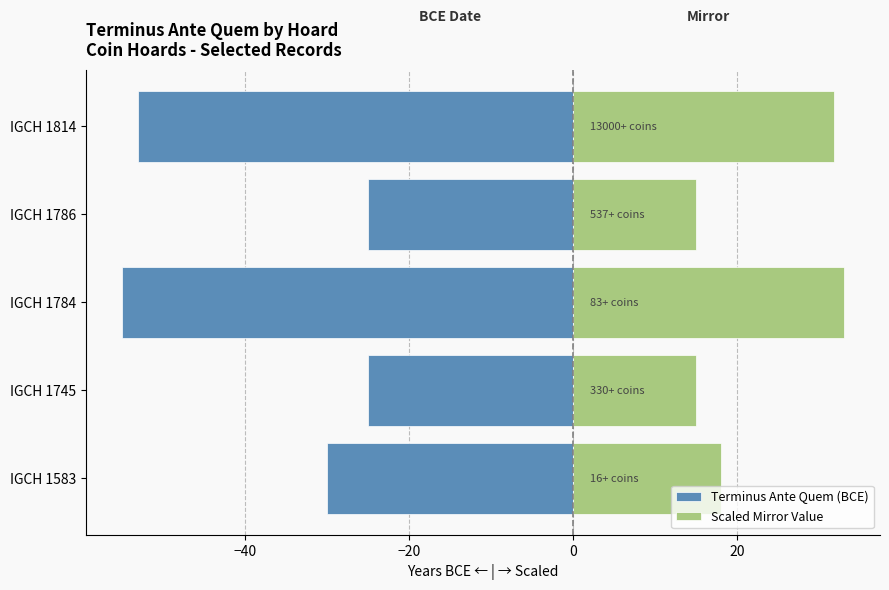

How many data points in Terminus Ante Quem (BCE) are above -30?

2